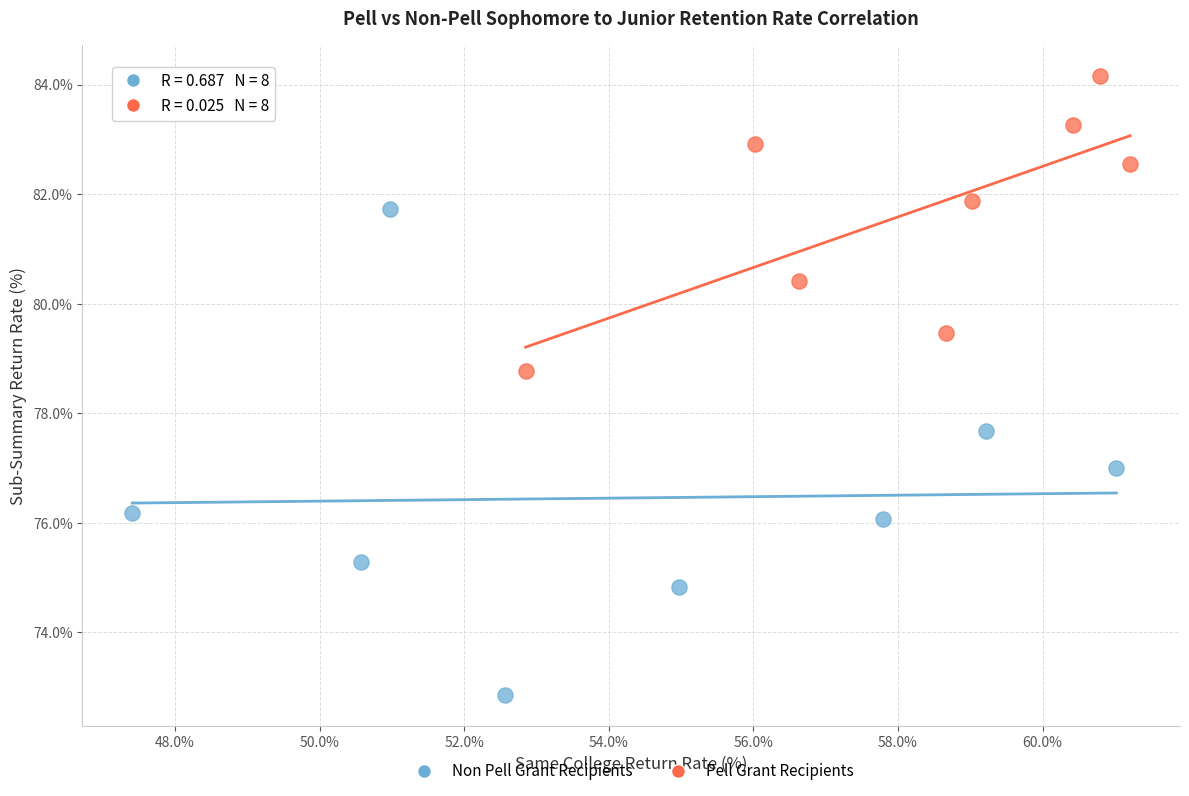

Which series reaches the minimum Y coordinate?

Pell Grant Recipients